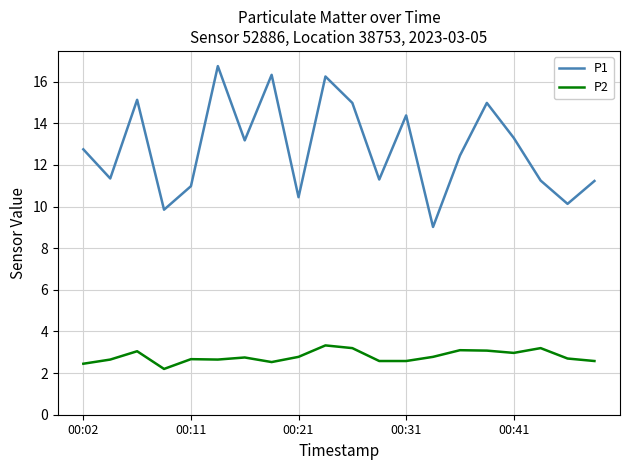

Does the chart display data point markers on the line(s)?

No